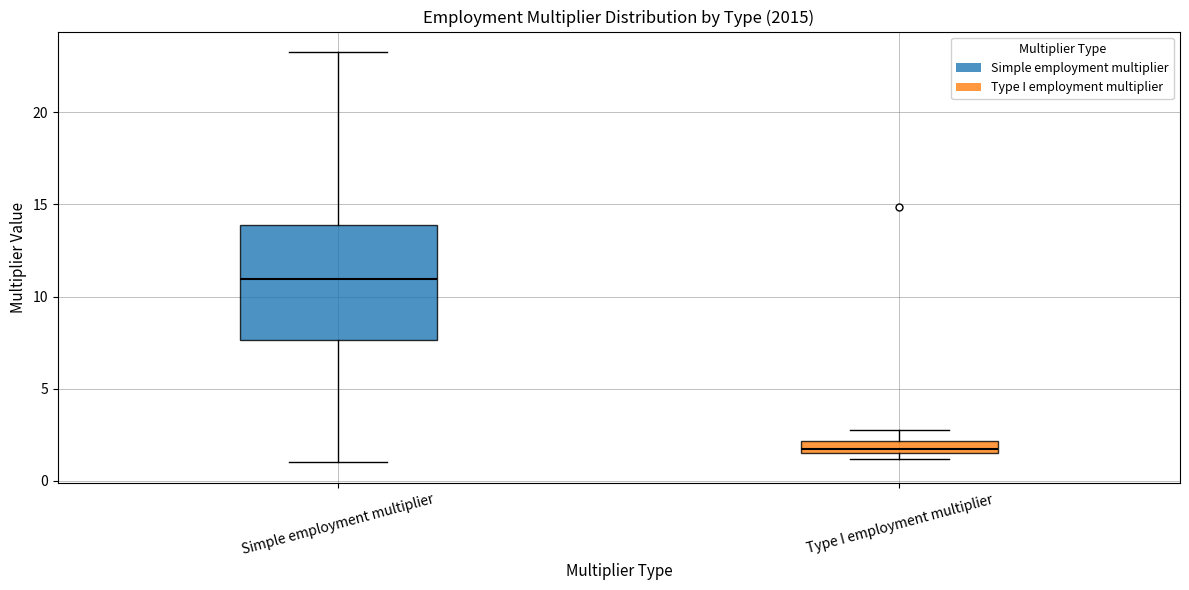

Where does the upper whisker of the box for Type I employment multiplier end on the y-axis? The values are not printed on the chart, so give them approximately, as read against the axis.

3.0